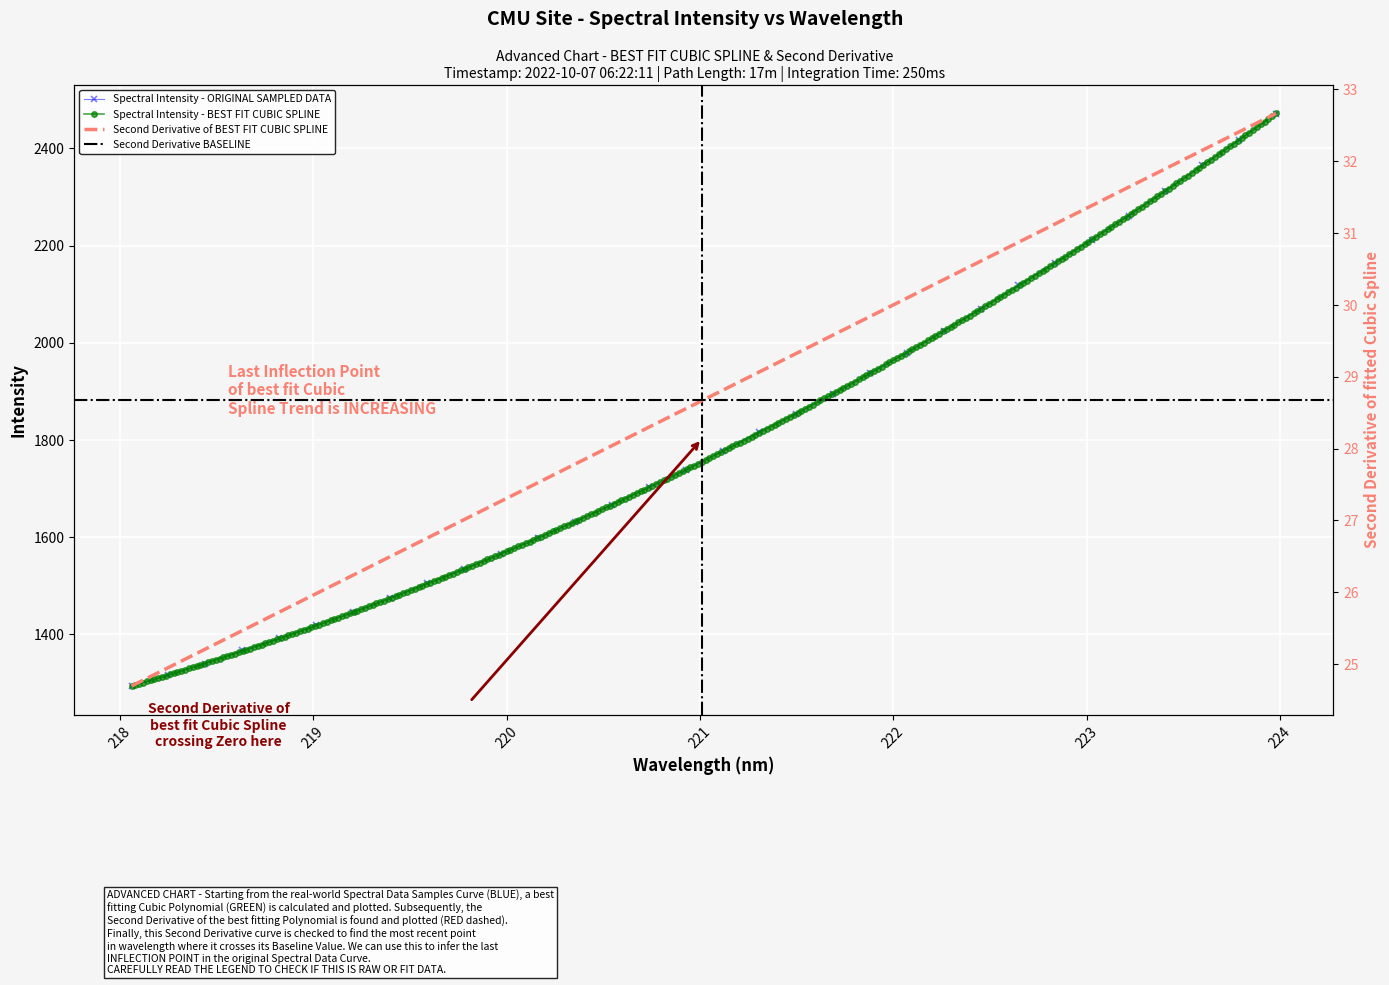

What is the maximum value shown in the chart?

2471.4